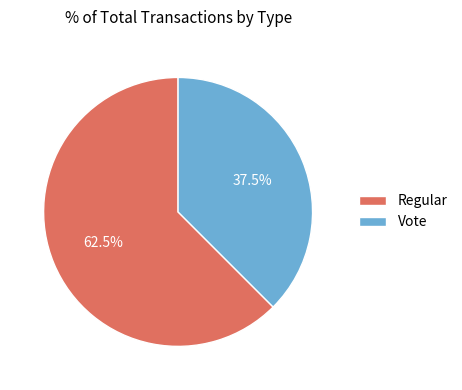

What is the smallest slice in the pie chart?

Vote